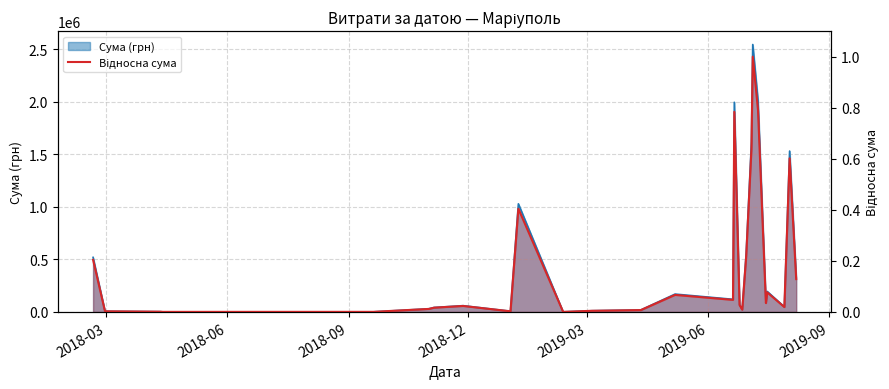

True or false: the data shows 0.0 at 2018-12.

True